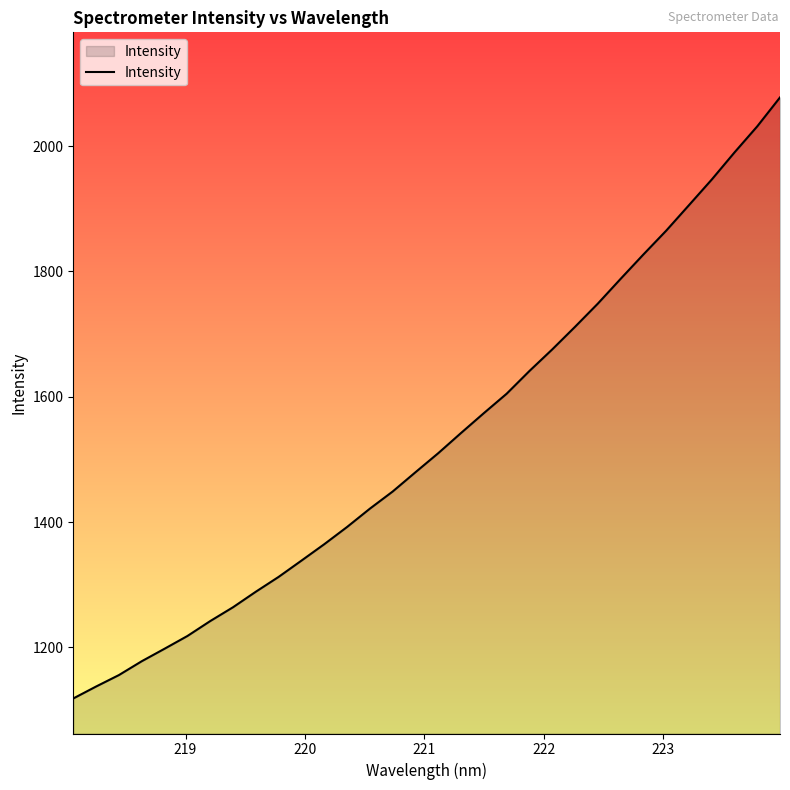

What is the difference between the maximum and minimum values?

959.4